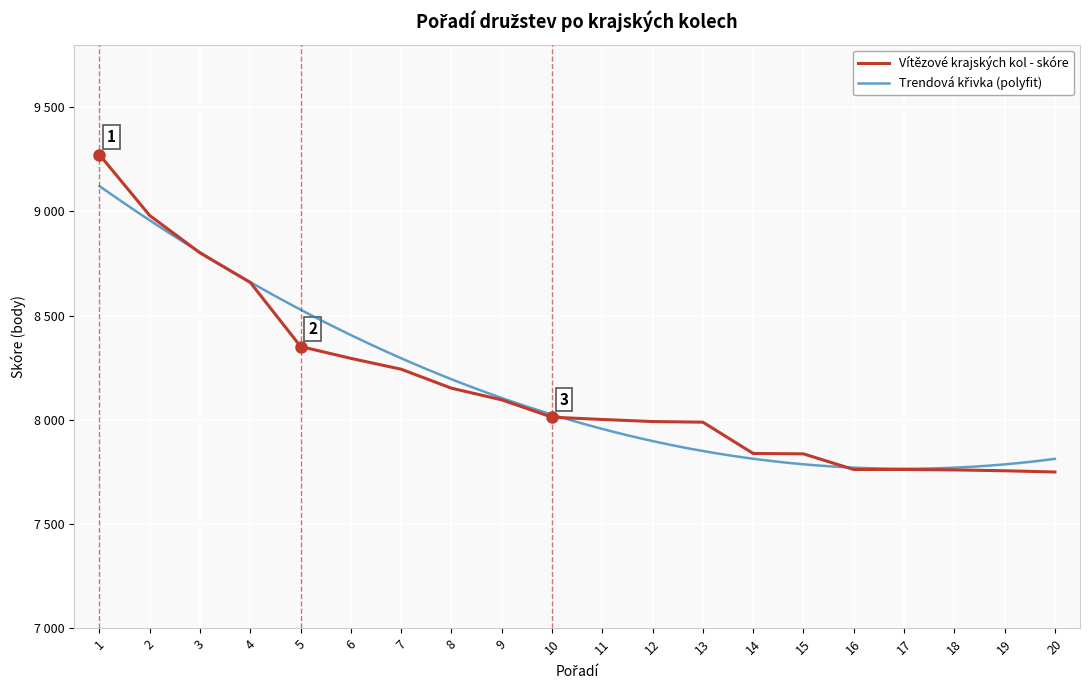

True or false: there are more than 1 points higher than both neighbors.

False